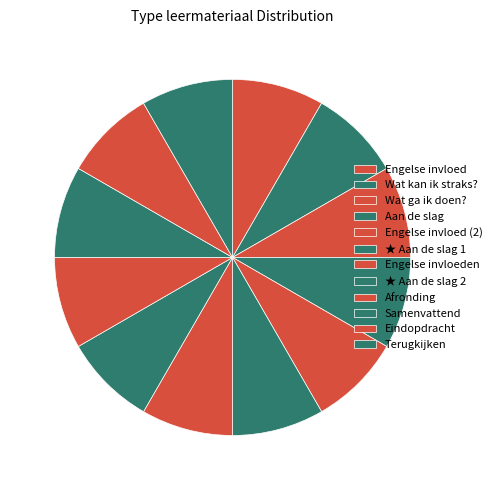

Count the number of slices in the pie.

12